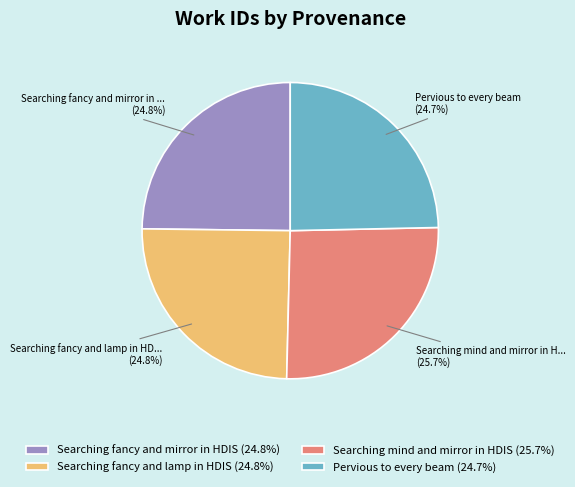

Is there a majority slice in this chart?

No